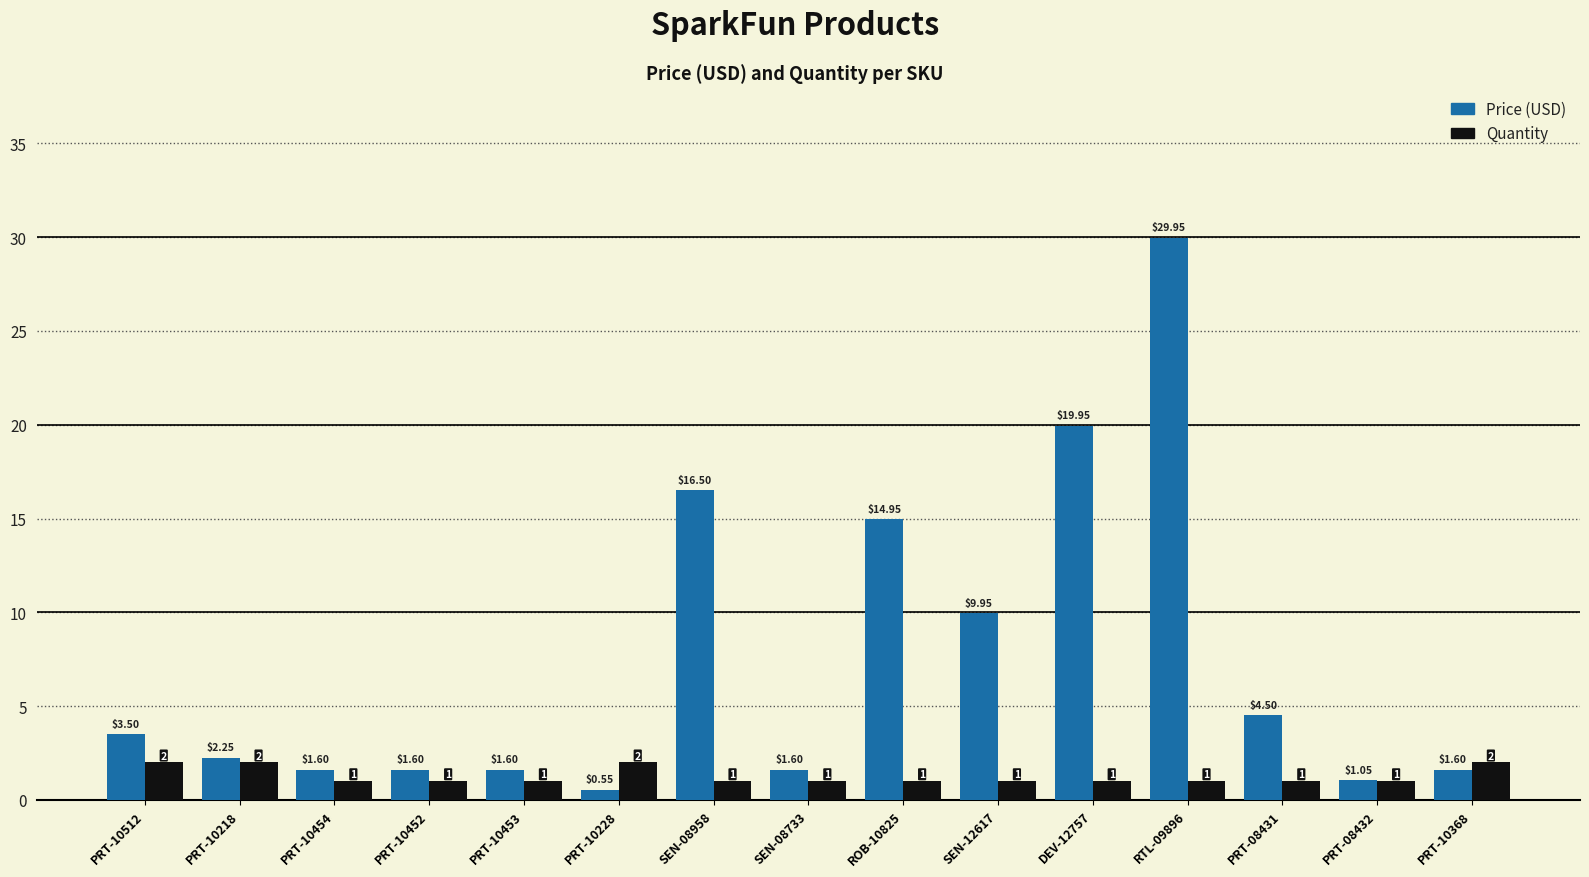

List the series in order of their peak value, highest first.

Price (USD), Quantity